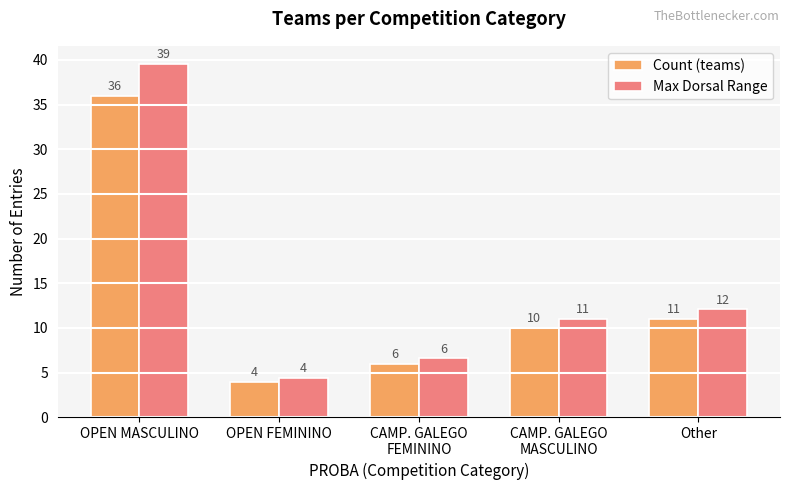

Which series has the largest range (max minus min)?

Max Dorsal Range